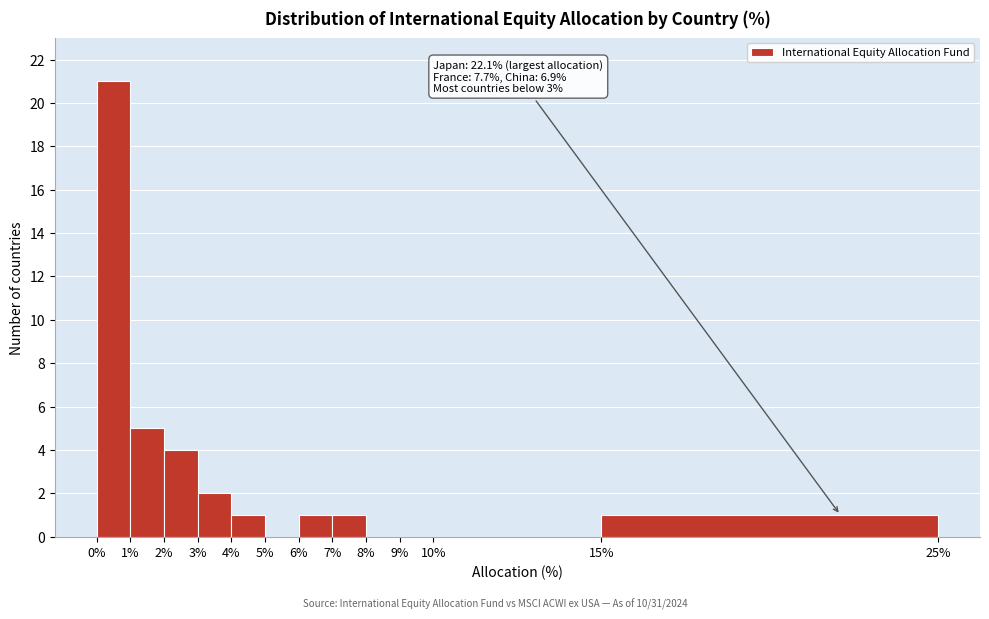

Which range on the x-axis has the tallest bar?

0% to 1%